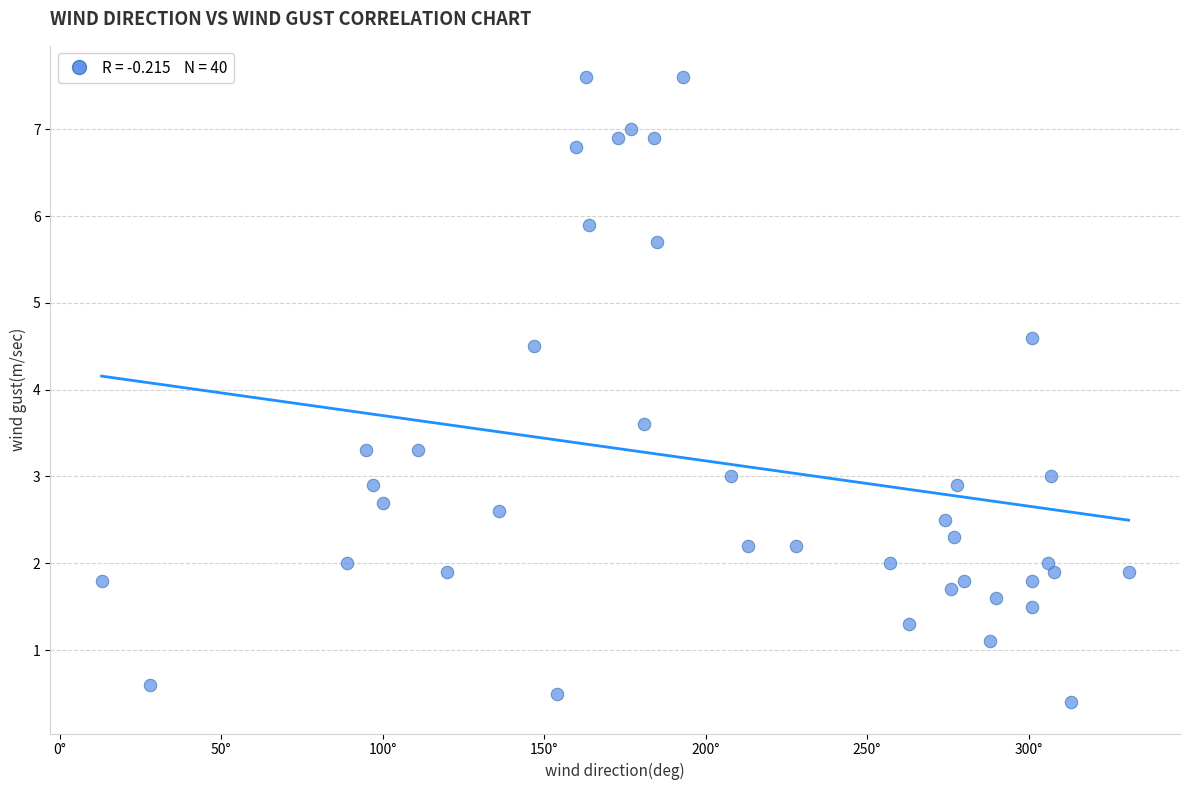

What Y value in the scatter plot is closest to 4?

3.6